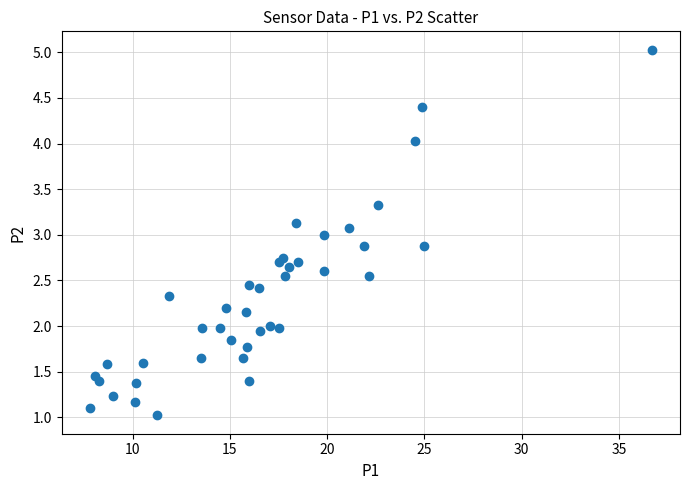

What is the range of Y values (max minus min)?

4.0